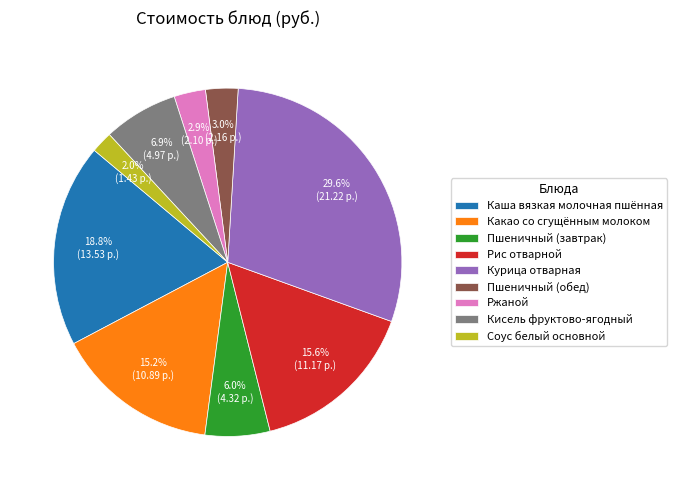

Combined, do Кисель фруктово-ягодный and Пшеничный (завтрак) account for over 50%?

No